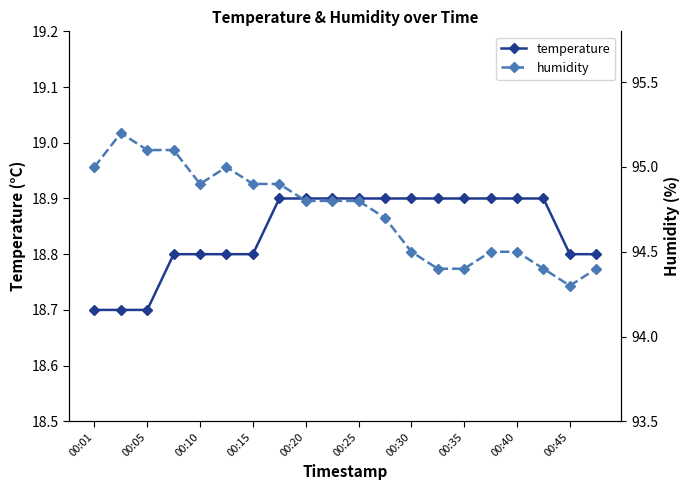

What is the sum of all temperature values?

376.8